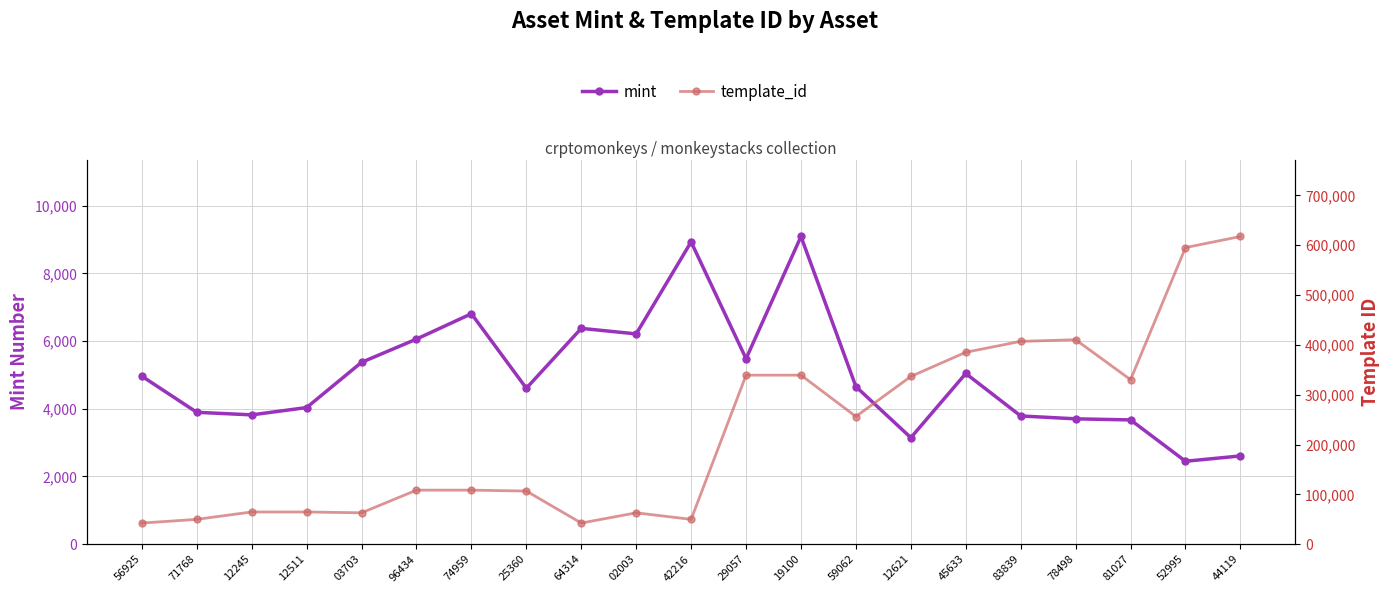

Is the value of mint at 12511 greater than the value of template_id at 03703?

No